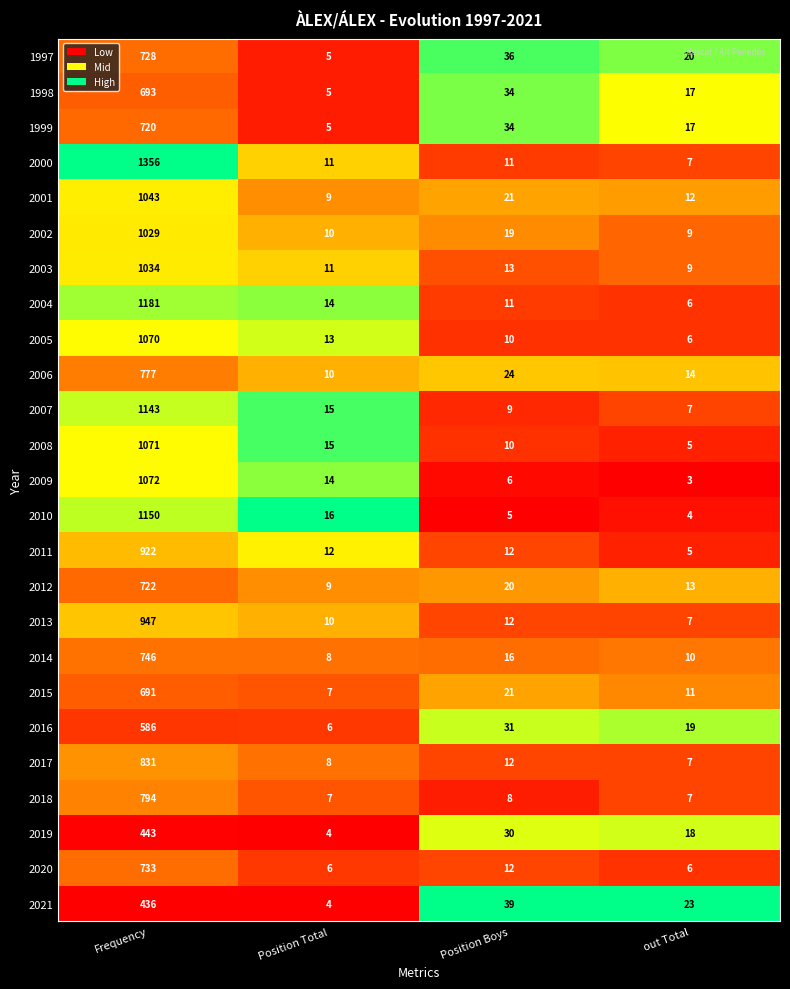

The 2011 series shows 19 at Position Boys. True or false?

False